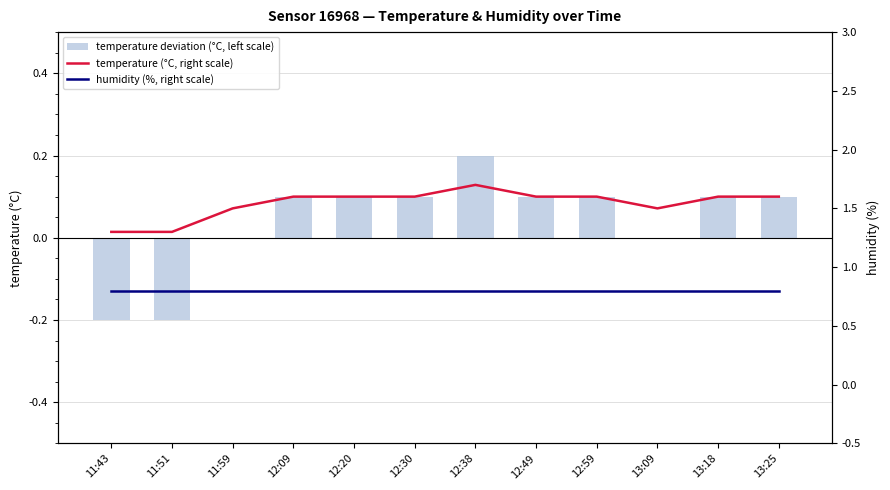

What is the value of the temperature deviation (°C, left scale) bar at the 7th from the left?

0.2